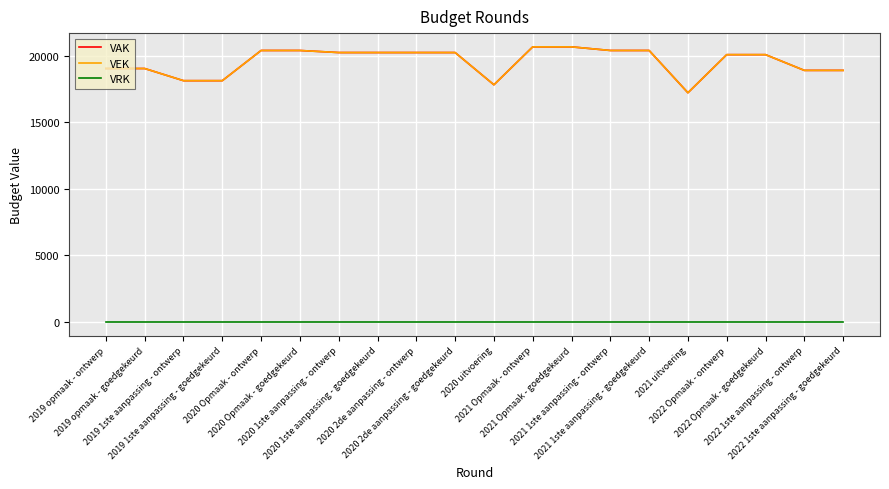

Does the chart display data point markers on the line(s)?

No